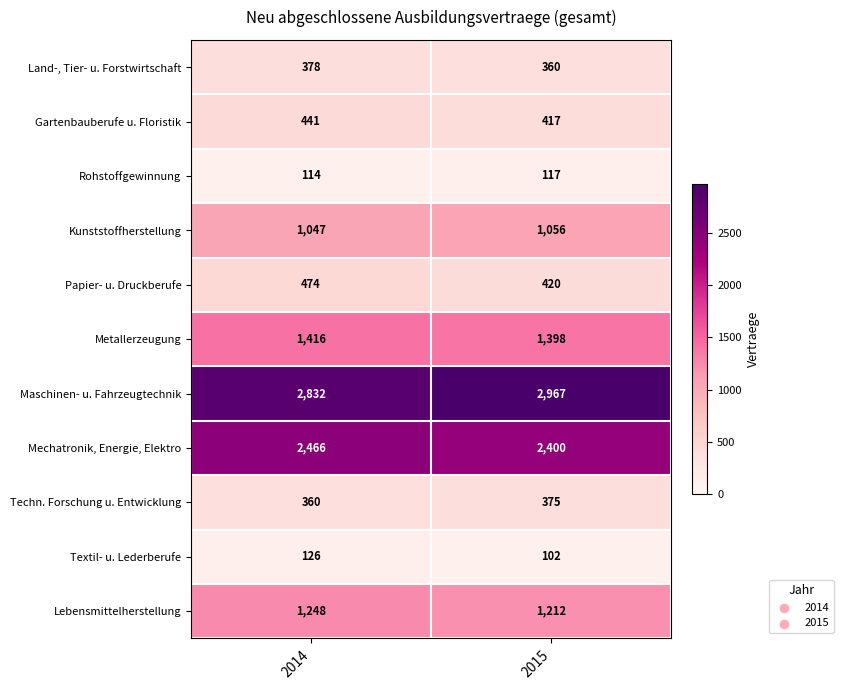

Reading right to left, list all the values displayed in this chart.

Land-, Tier- u. Forstwirtschaft: 360	378
Gartenbauberufe u. Floristik: 417	441
Rohstoffgewinnung: 117	114
Kunststoffherstellung: 1056	1047
Papier- u. Druckberufe: 420	474
Metallerzeugung: 1398	1416
Maschinen- u. Fahrzeugtechnik: 2967	2832
Mechatronik, Energie, Elektro: 2400	2466
Techn. Forschung u. Entwicklung: 375	360
Textil- u. Lederberufe: 102	126
Lebensmittelherstellung: 1212	1248